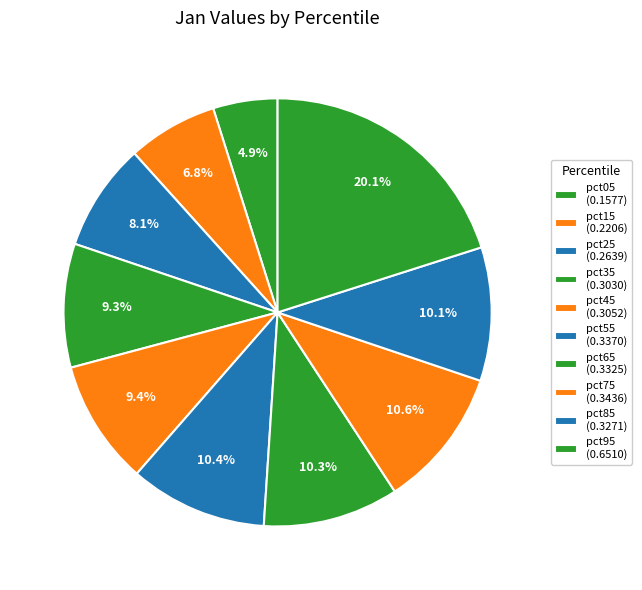

Count the number of slices in the pie.

10